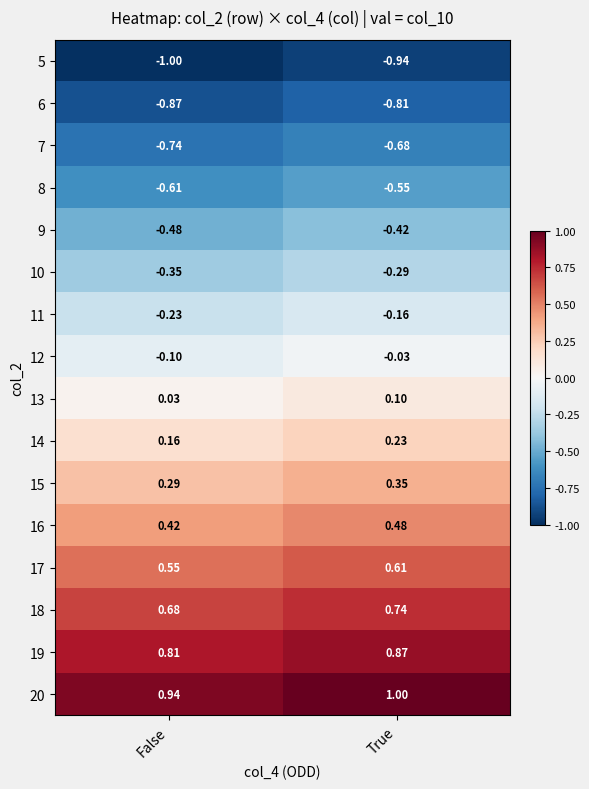

List the labels in order of 9 value, smallest first.

False, True